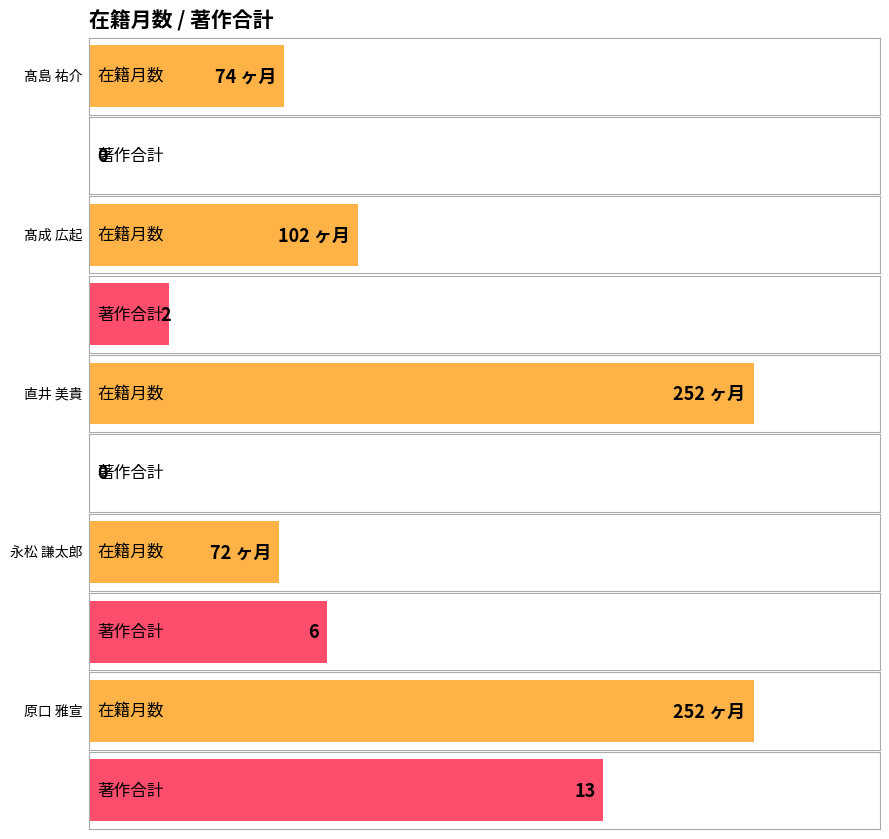

What is the label of the 5th bar from the right?

髙島 祐介